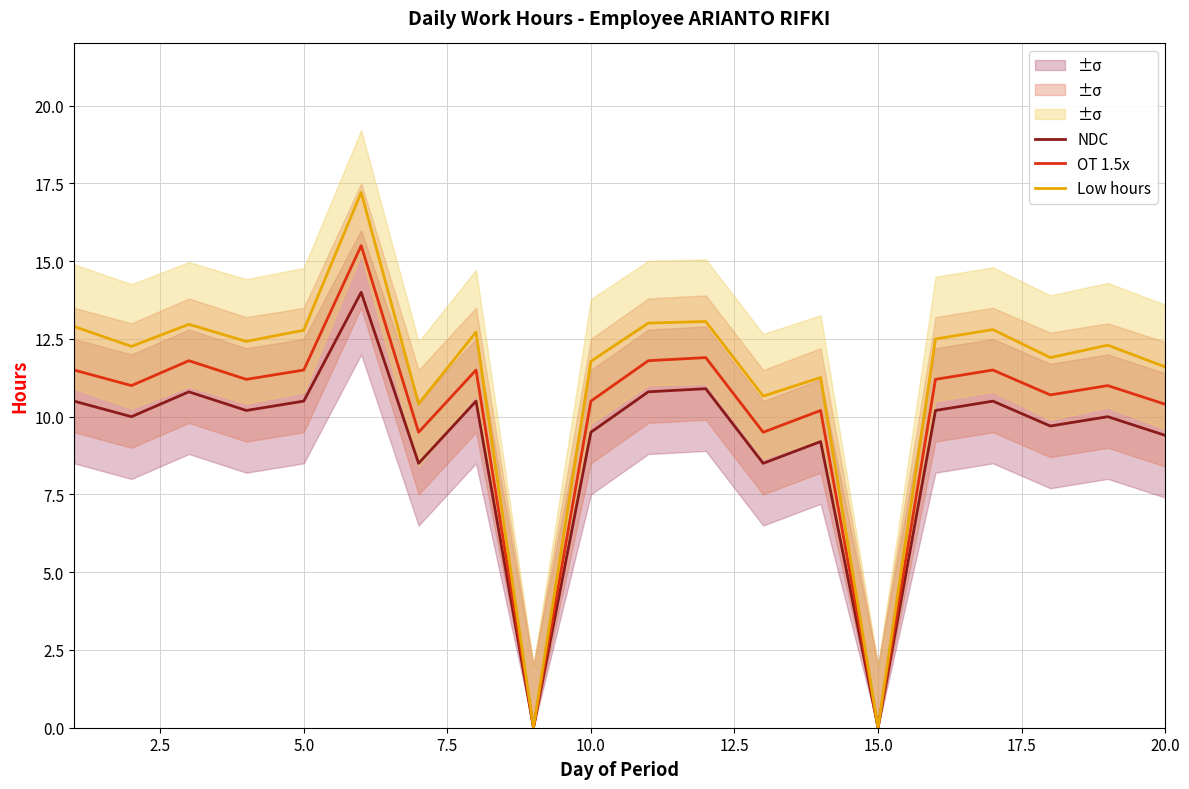

True or false: NDC and Low hours intersect in this chart.

False